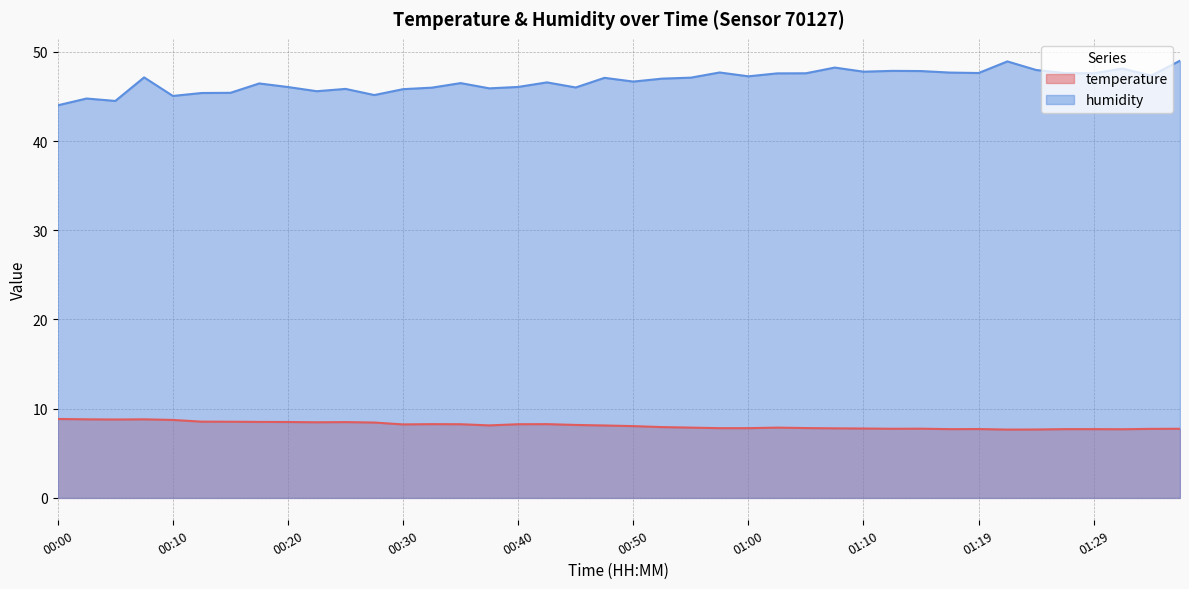

How many lines are shown in the chart?

2